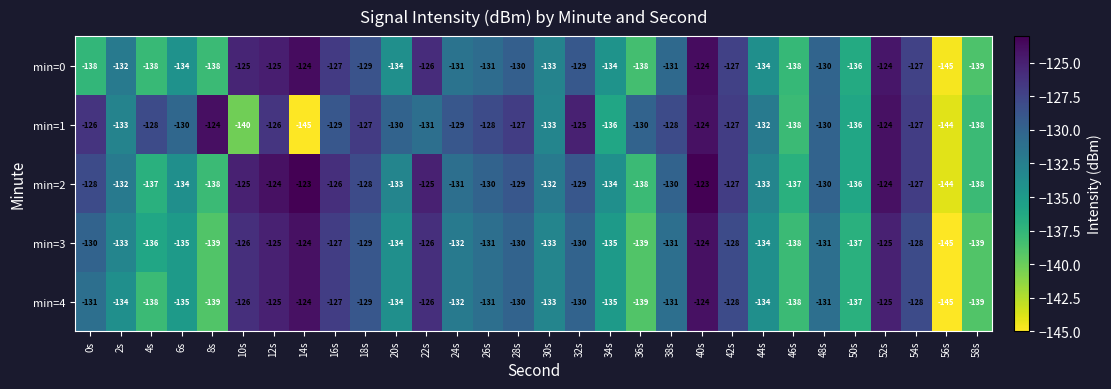

Where does the min=2 series first go above -130?

0s